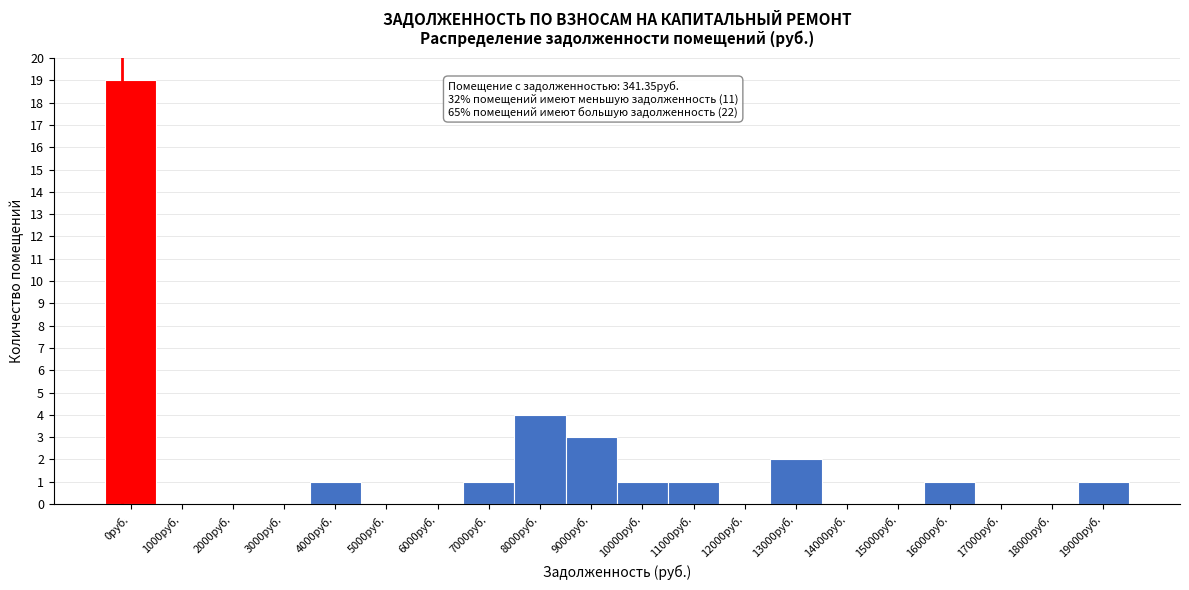

Reading left to right, list all the values displayed in this chart.

0руб.=19	1000руб.=0	2000руб.=0	3000руб.=0	4000руб.=1	5000руб.=0	6000руб.=0	7000руб.=1	8000руб.=4	9000руб.=3	10000руб.=1	11000руб.=1	12000руб.=0	13000руб.=2	14000руб.=0	15000руб.=0	16000руб.=1	17000руб.=0	18000руб.=0	19000руб.=1